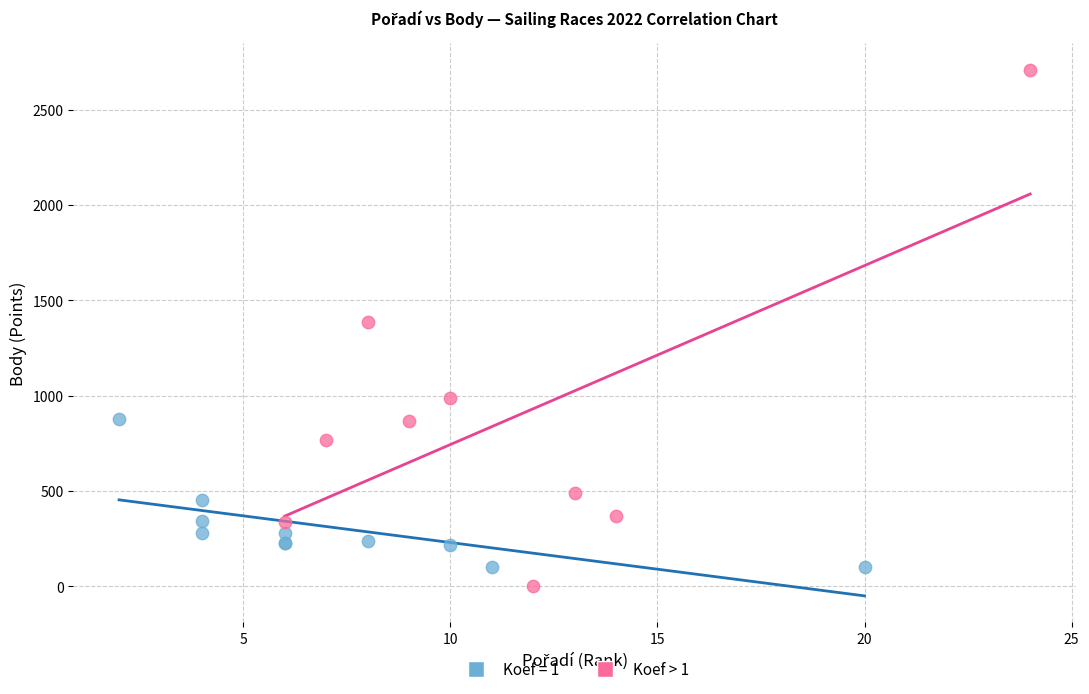

Which series contains the highest Y value?

Koef > 1